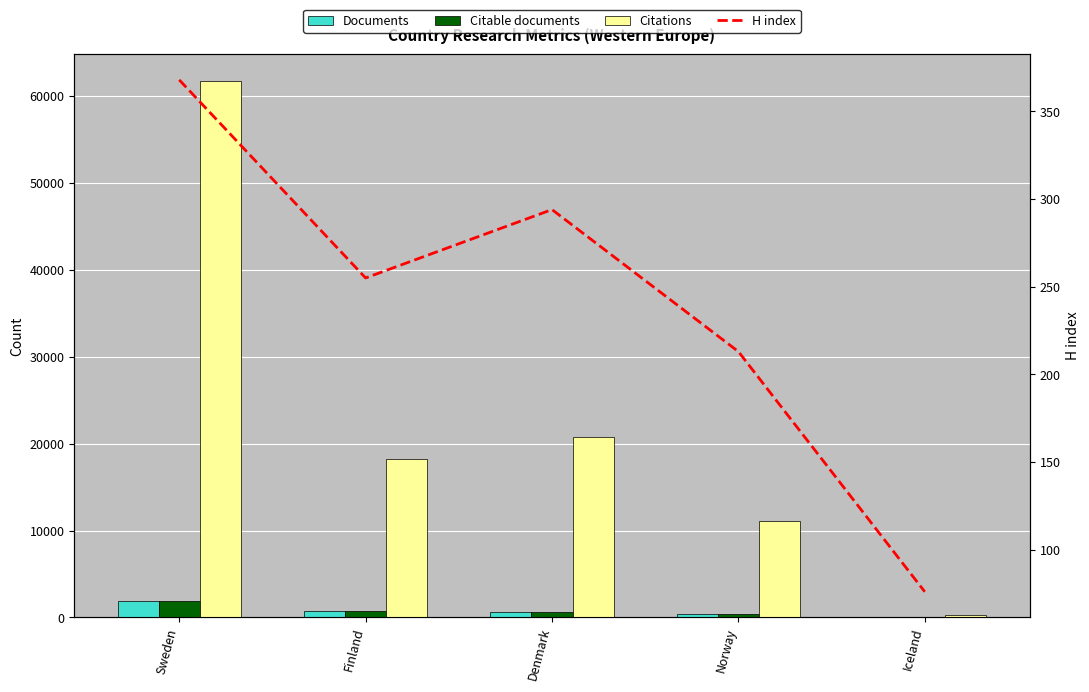

What is the average value of the H index series?

241